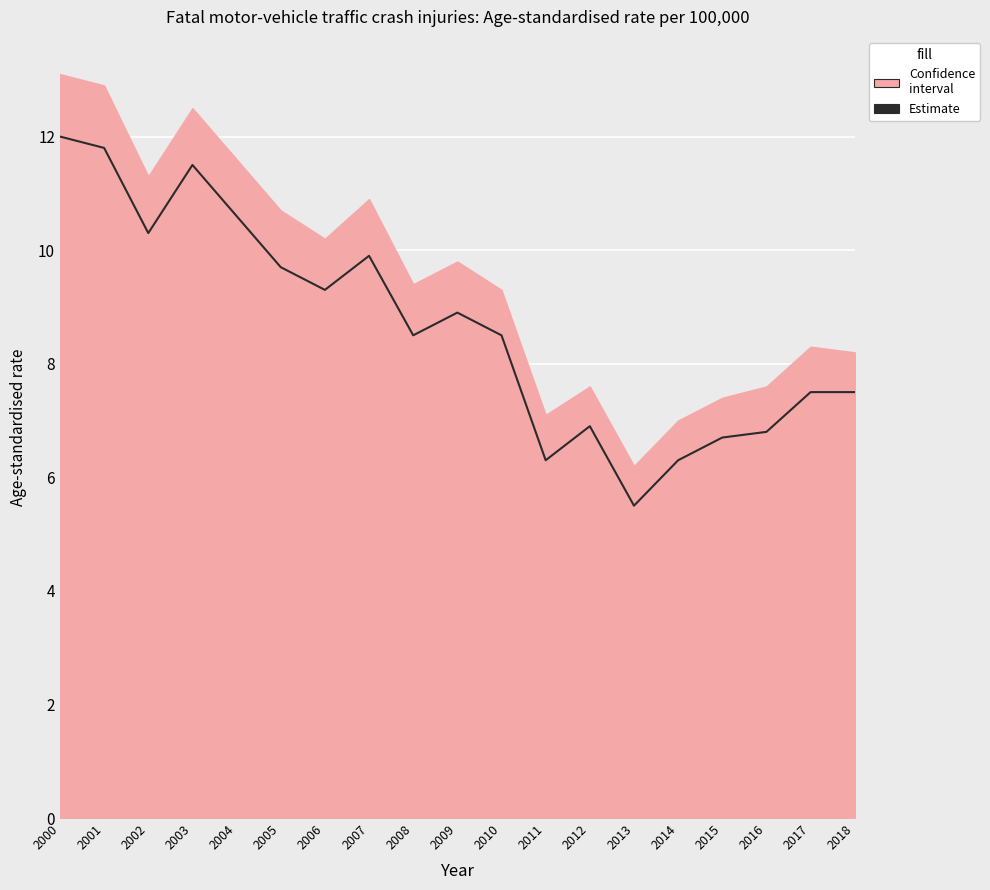

Is it true that the value at 2016 is 6.8?

True